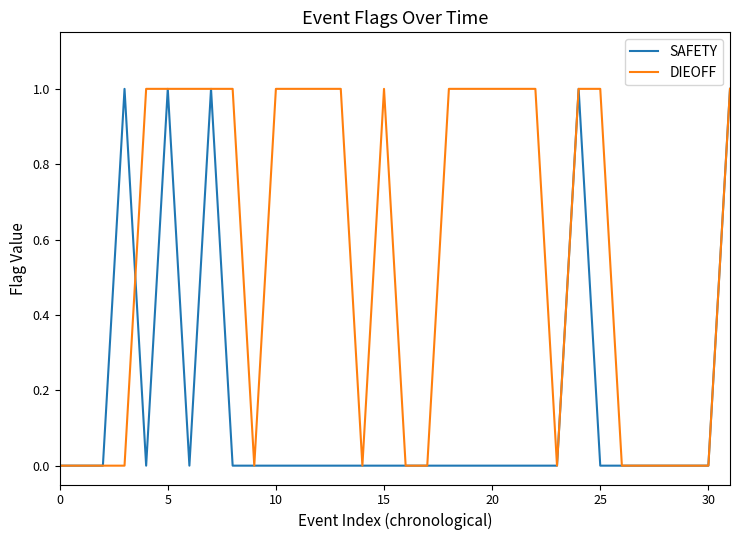

List the series in order of their overall mean, highest first.

DIEOFF, SAFETY